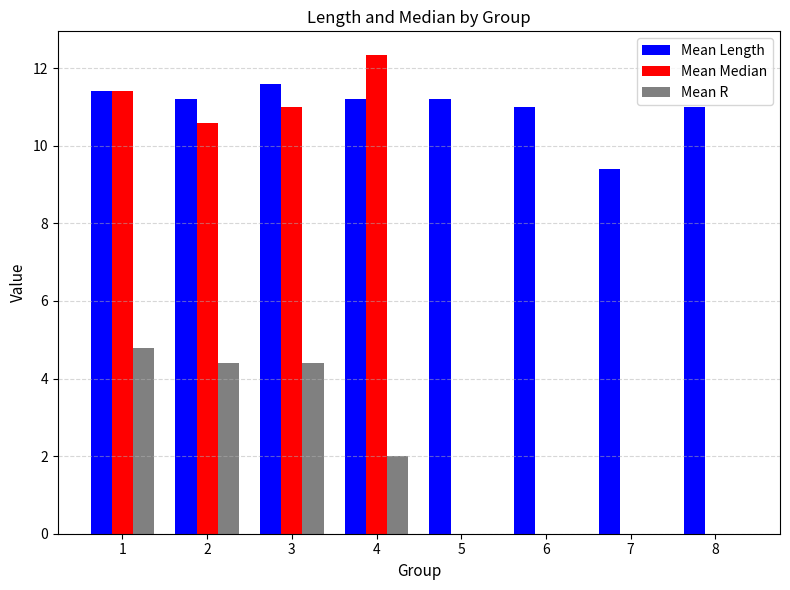

How many groups of bars are there?

8